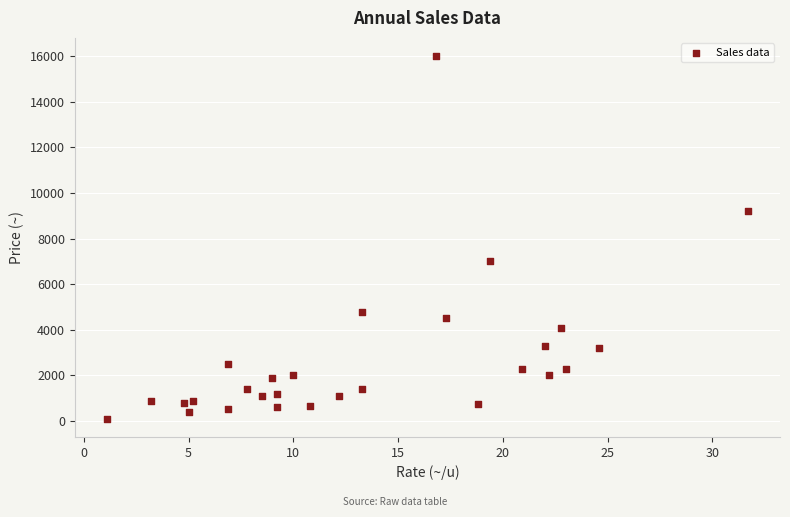

What is the range of Y values (max minus min)?

15900